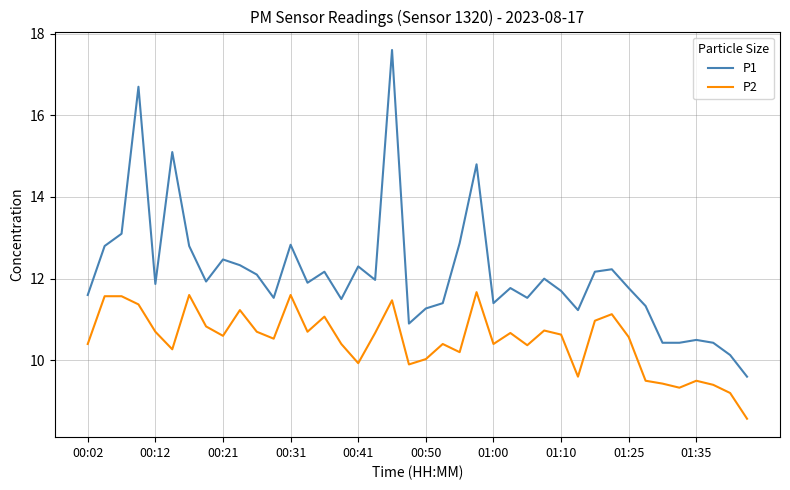

How many lines are shown in the chart?

2